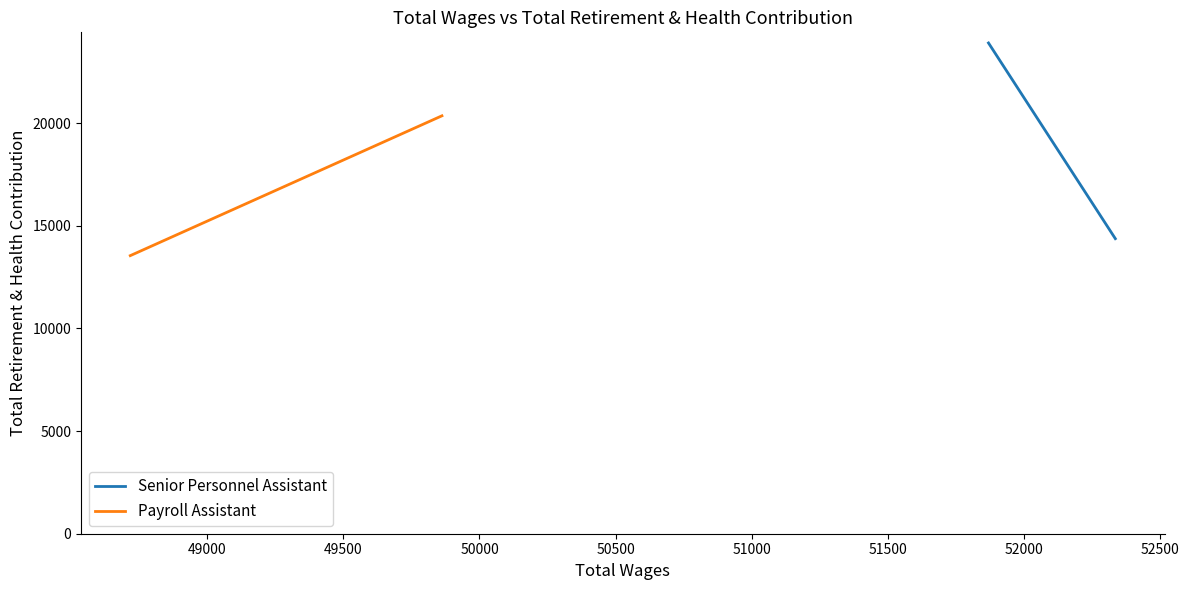

How many lines are shown in the chart?

2